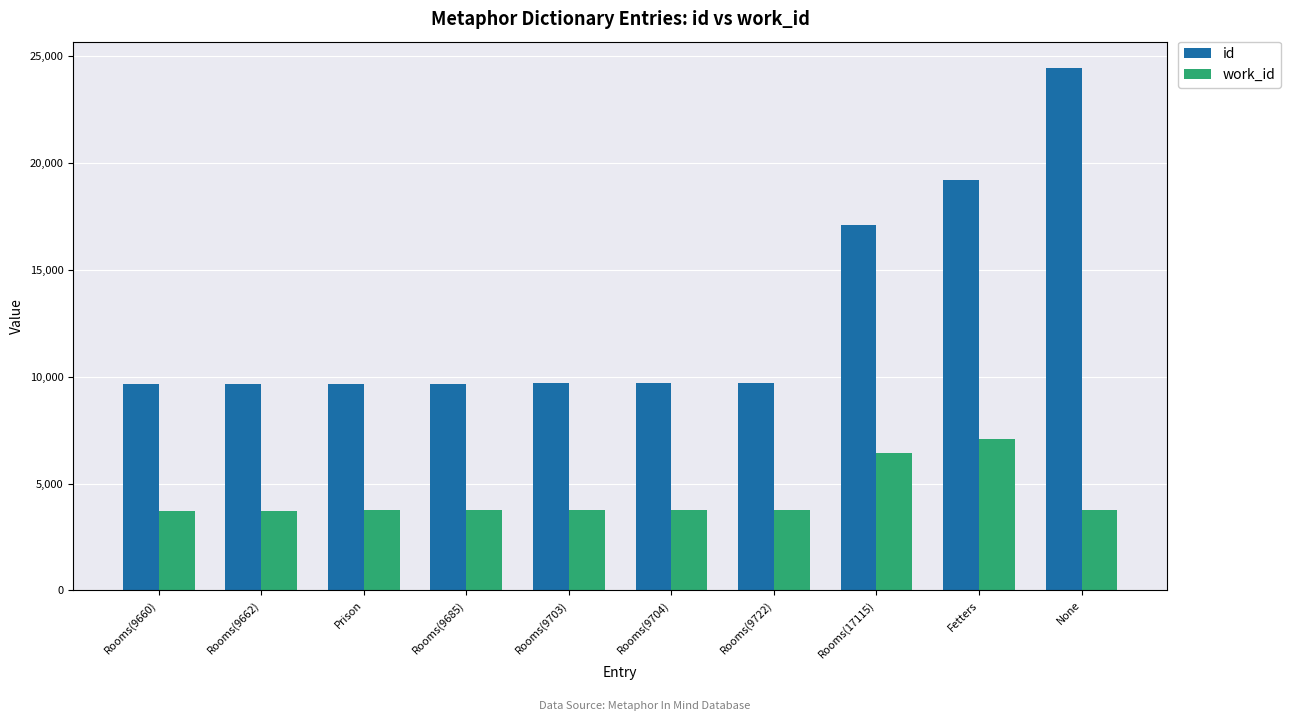

How many values in the id series are below 9704?

5